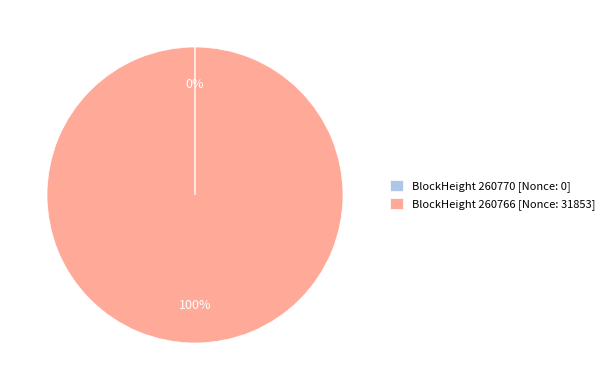

To the nearest percent, what is the difference between the largest and smallest slice percentages?

100%